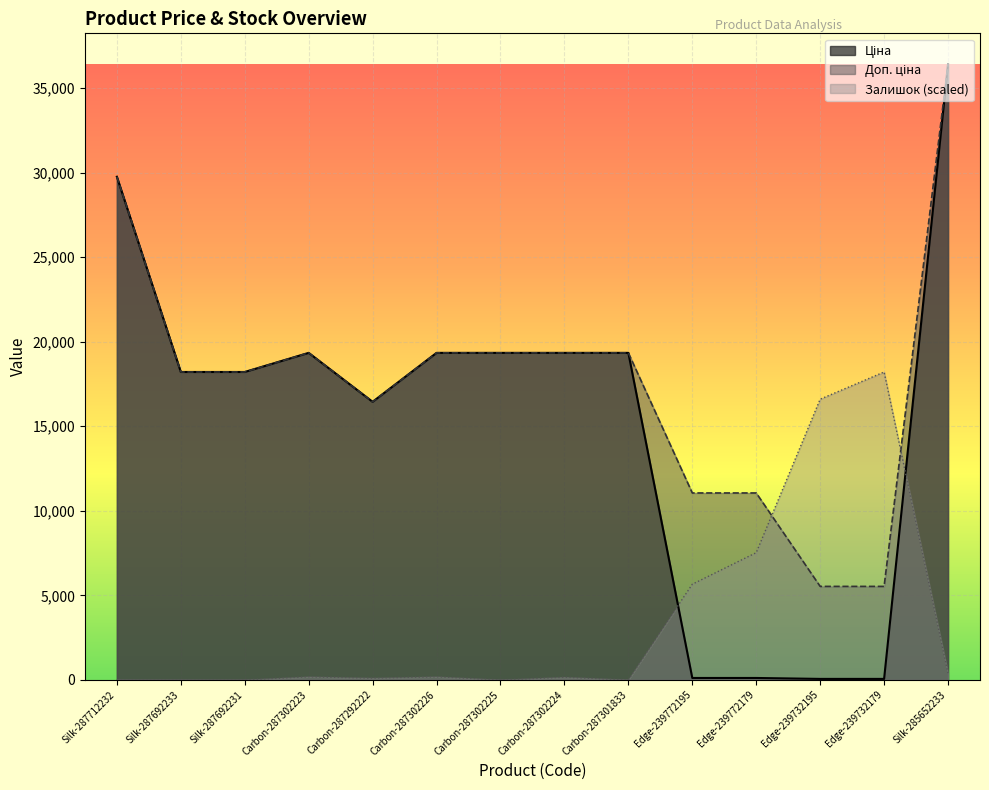

What value does the Доп. ціна series have at Carbon-287302223?

19343.1